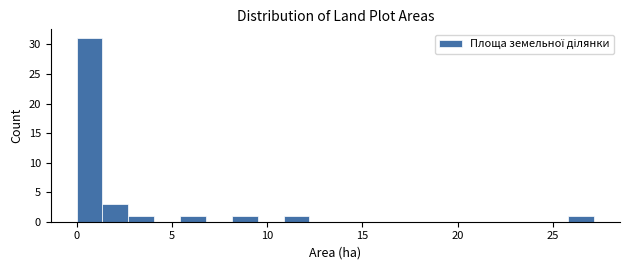

Read against the x-axis, roughly where is the centre of the tallest bar?

0.5